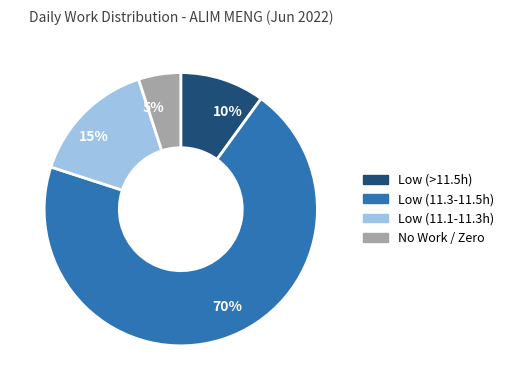

Is there a majority slice in this chart?

Yes